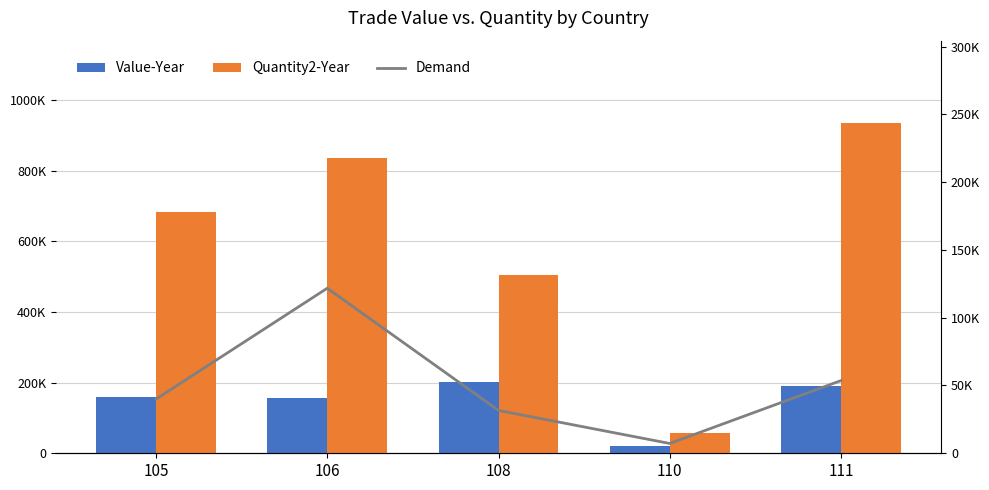

Rank the series by their maximum value, from highest to lowest.

Quantity2-Year, Value-Year, Demand